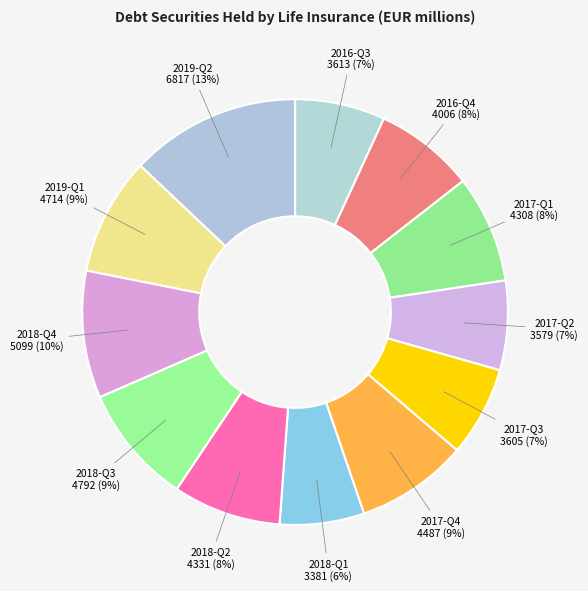

How many segments does this pie chart have?

12